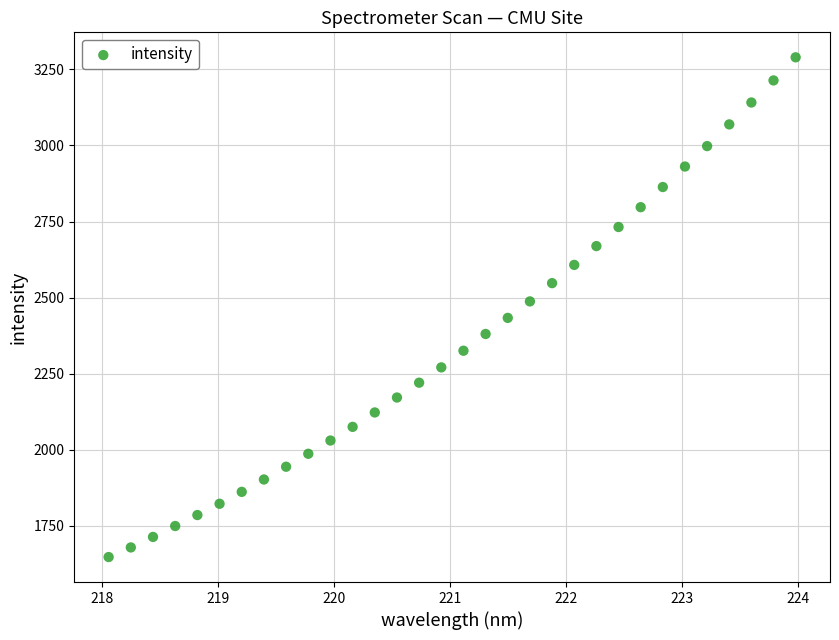

What is the range of X values (max minus min)?

5.9